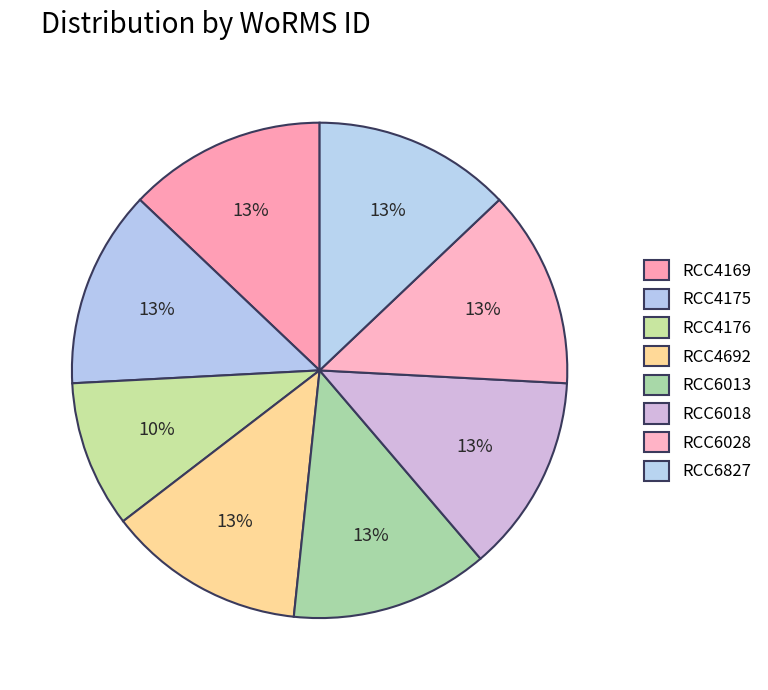

How many segments does this pie chart have?

8